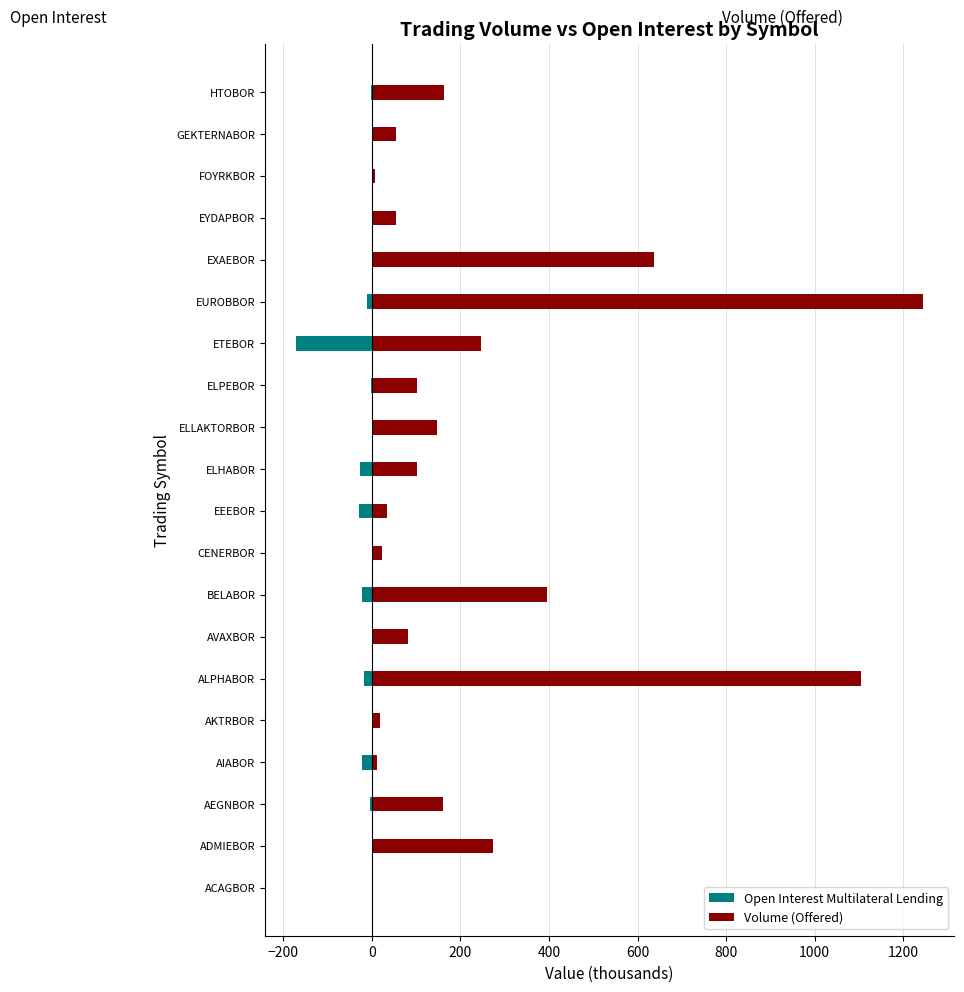

How many values in the Open Interest Multilateral Lending series are below 0?

12